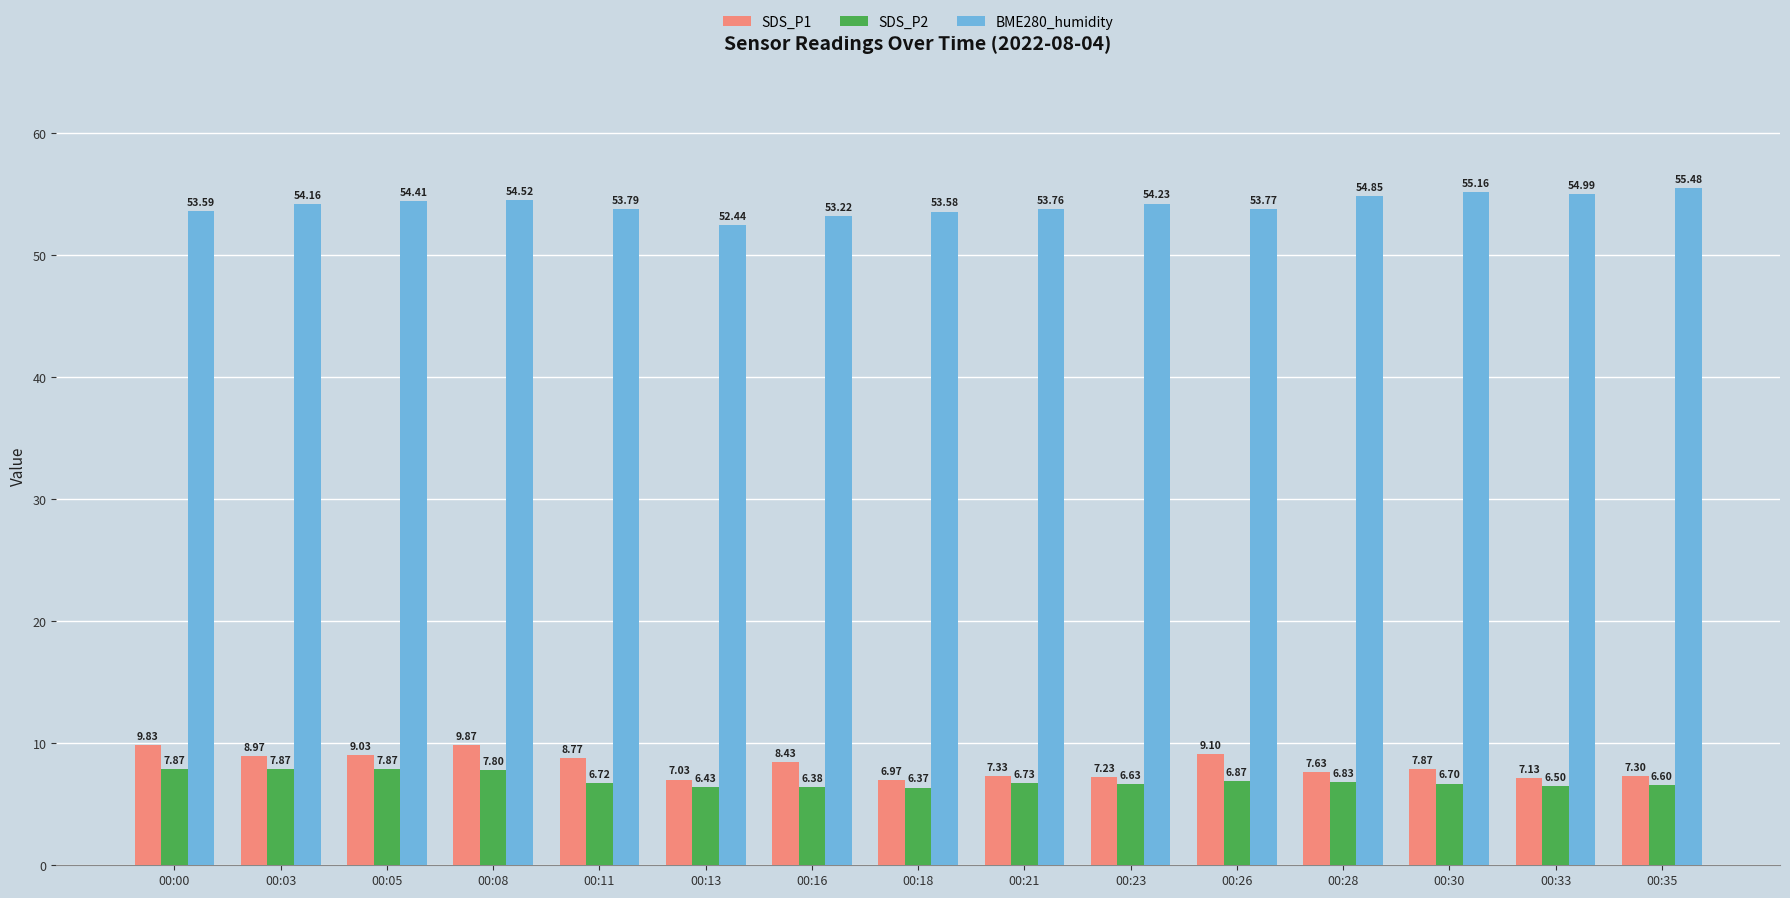

What is the difference between the maximum and minimum values in the BME280_humidity series?

3.0